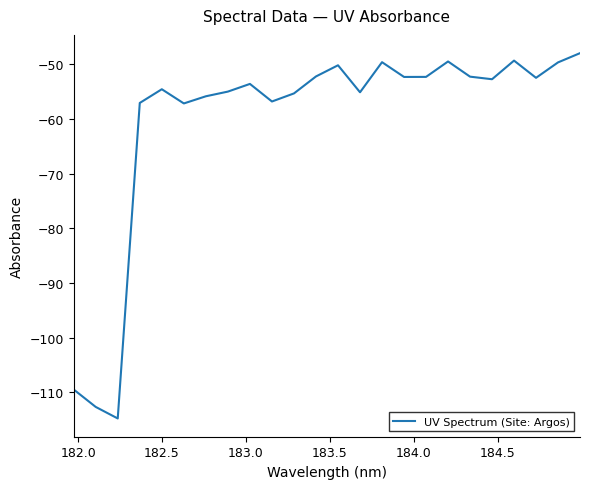

Is this an area chart (filled region under the line)?

No